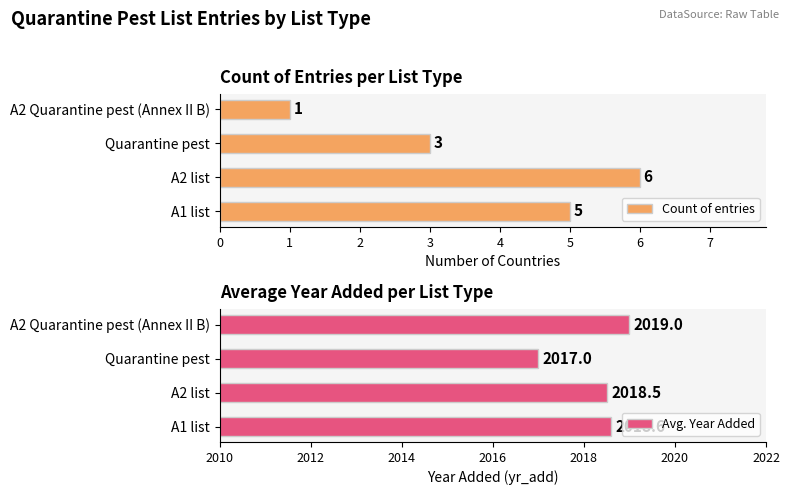

Which category has the lowest value in the Count of entries series?

A2 Quarantine pest (Annex II B)